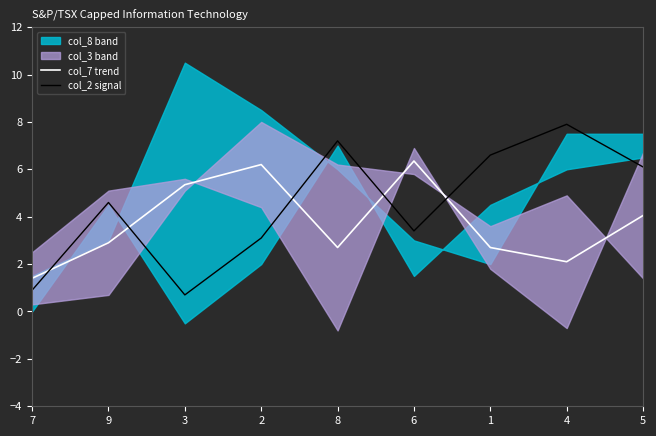

Is it true that col_7 trend equals 0.5 at 7?

False